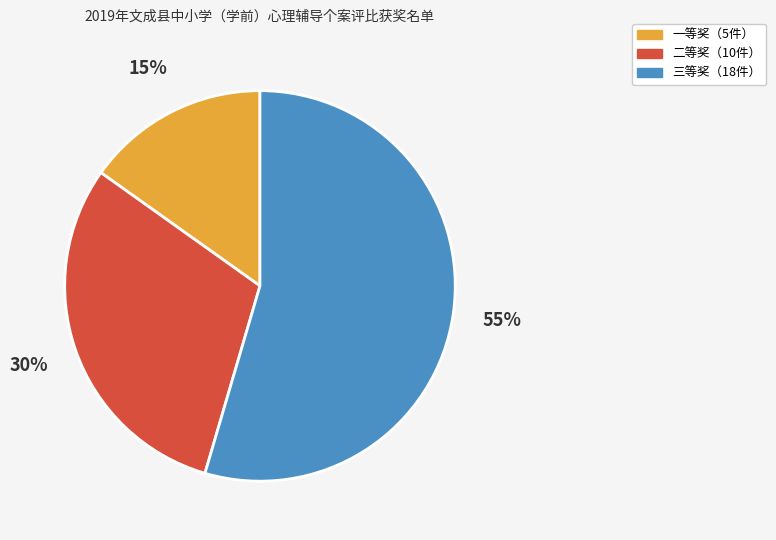

Approximately how many times larger is the value at 二等奖（10件） compared to 一等奖（5件）?

2.0